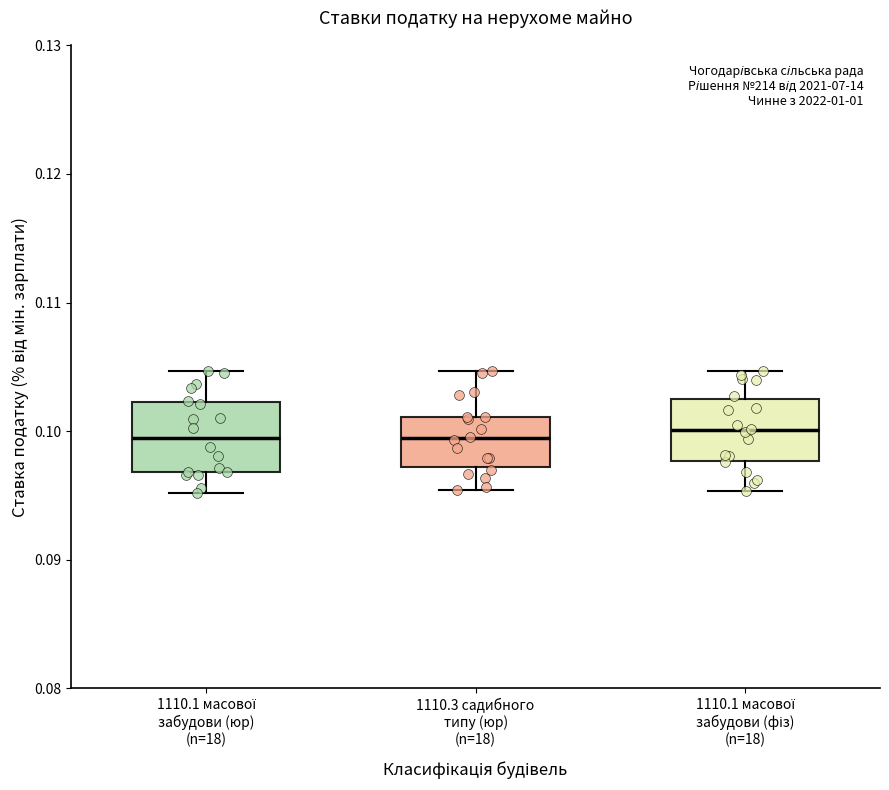

Reading left to right, transcribe this box plot: for each box, give where its median line is, the range the box spans, and where its two whiskers end, as read against the y-axis. The values are not printed on the chart, so give them approximately, as read against the axis.

1110.1 масової забудови (юр) (n=18): median 0.099, box 0.097 to 0.102, whiskers 0.095 to 0.105
1110.3 садибного типу (юр) (n=18): median 0.099, box 0.097 to 0.101, whiskers 0.095 to 0.105
1110.1 масової забудови (фіз) (n=18): median 0.100, box 0.098 to 0.103, whiskers 0.095 to 0.105